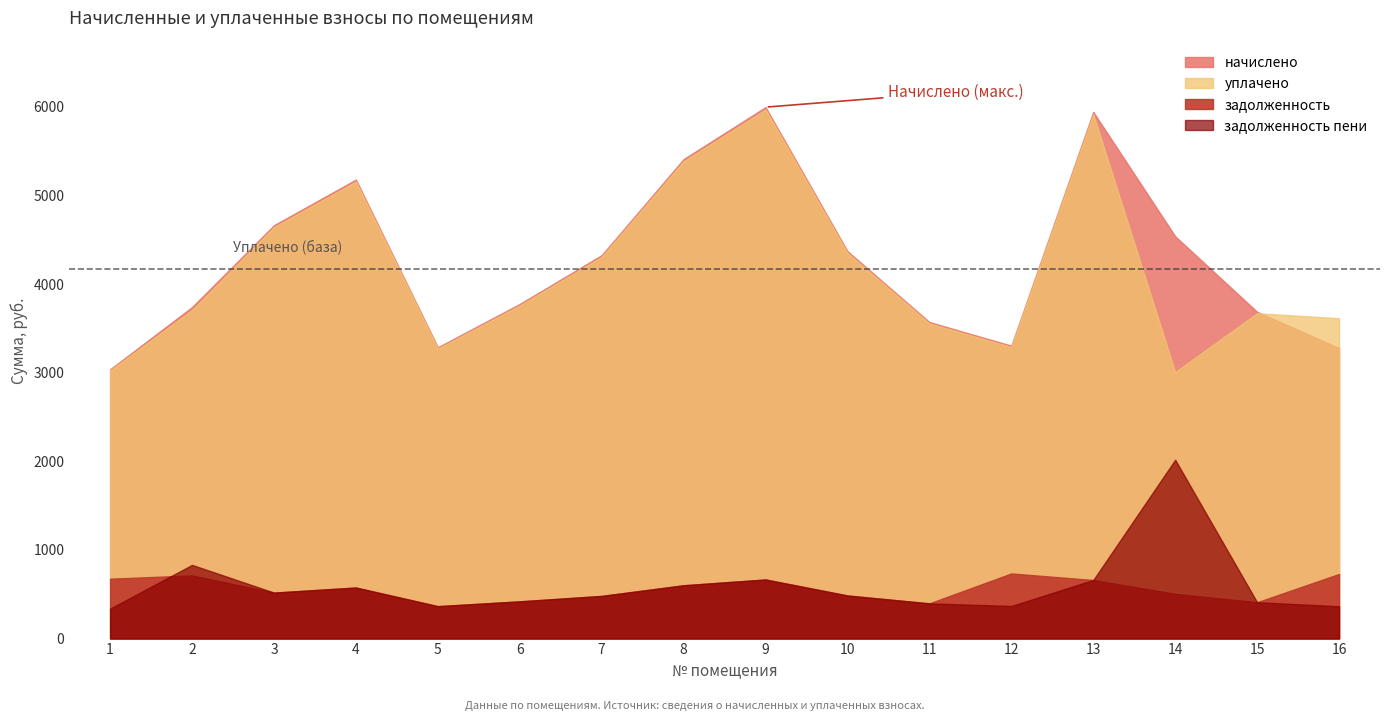

Reading right to left, extract all data points from this chart.

задолженность: 728.4	409.6	504.4	660.3	734.3	396.8	485.6	666.2	601.1	480.7	419.5	365.2	575.4	518.2	712.1	675.1
начислено: 3277.8	3686.5	4539.2	5942.7	3304.4	3570.9	4370.4	5996.1	5409.7	4326.0	3775.3	3286.7	5178.8	4663.6	3739.8	3037.9
уплачено: 3614.0	3670.7	3006.7	5917.3	3290.3	3555.7	4351.7	5970.4	5386.6	4307.5	3759.2	3272.7	5156.6	4643.7	3707.8	3025.0
задолженность пени: 364.2	409.6	2017.4	660.3	367.2	396.8	485.6	666.2	601.1	480.7	419.5	365.2	575.4	518.2	831.1	337.6